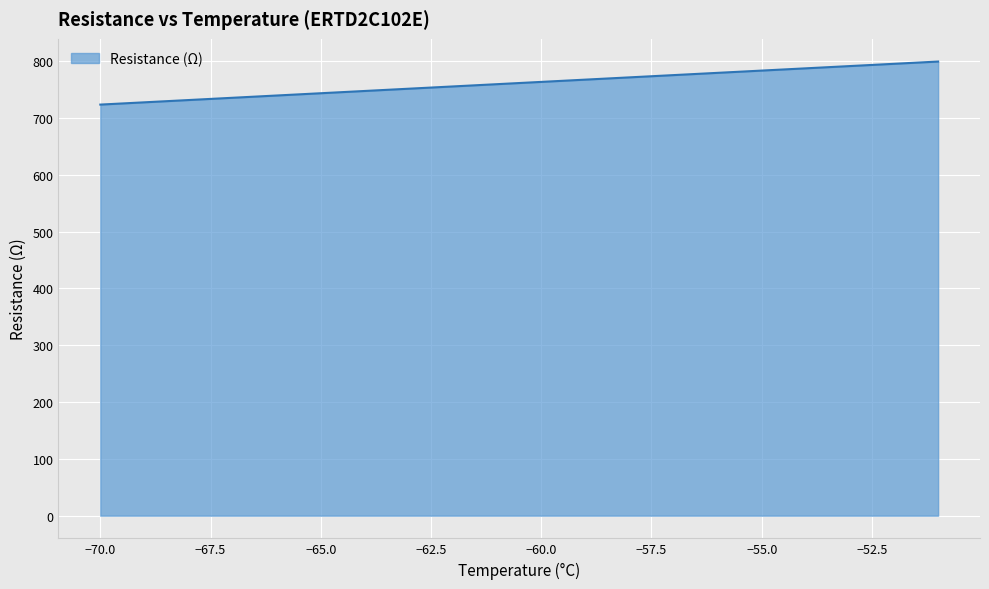

Does the chart display data point markers on the line(s)?

No